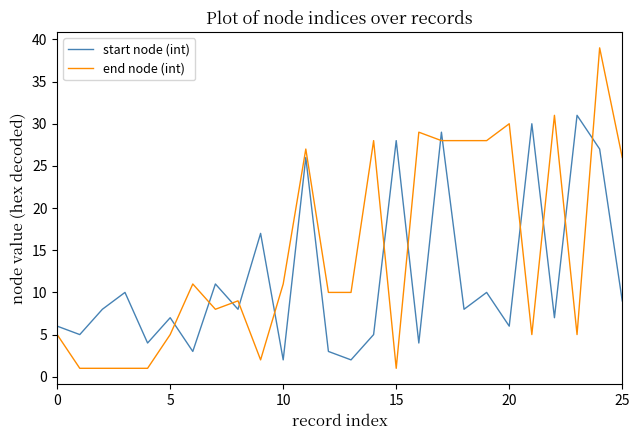

List the series in order of their overall mean, highest first.

end node (int), start node (int)